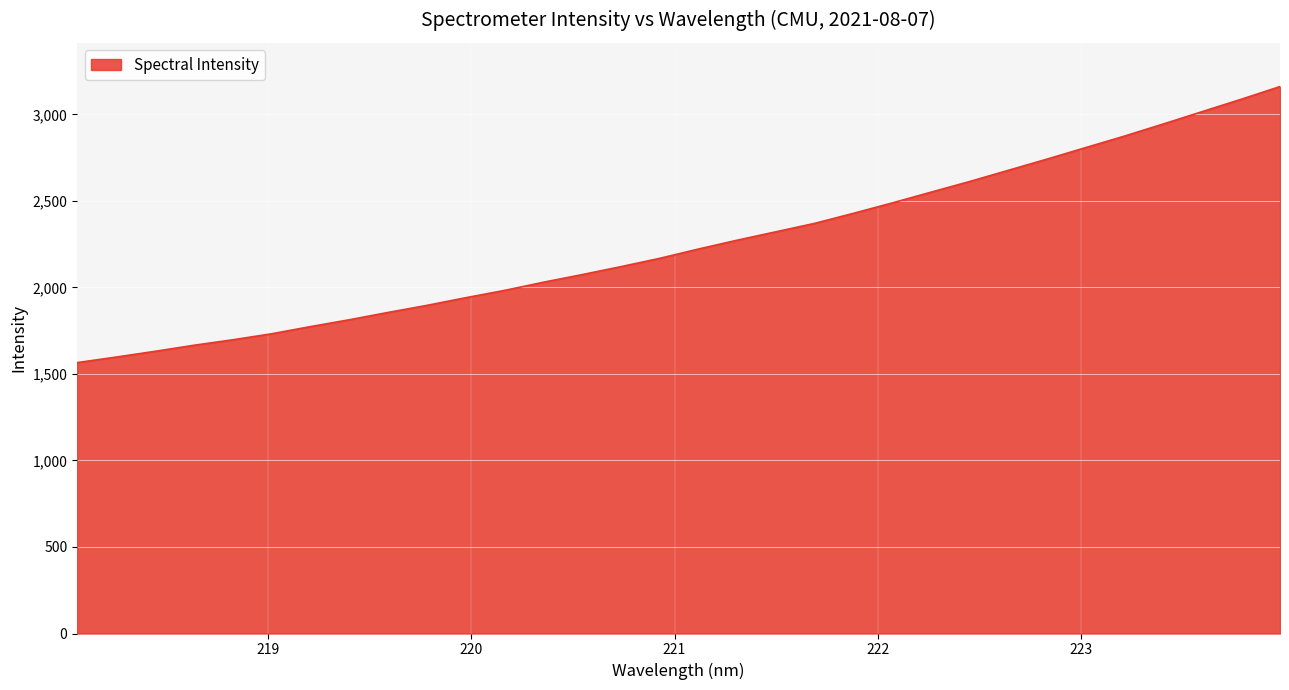

What is the difference between the maximum and minimum values?

1595.2